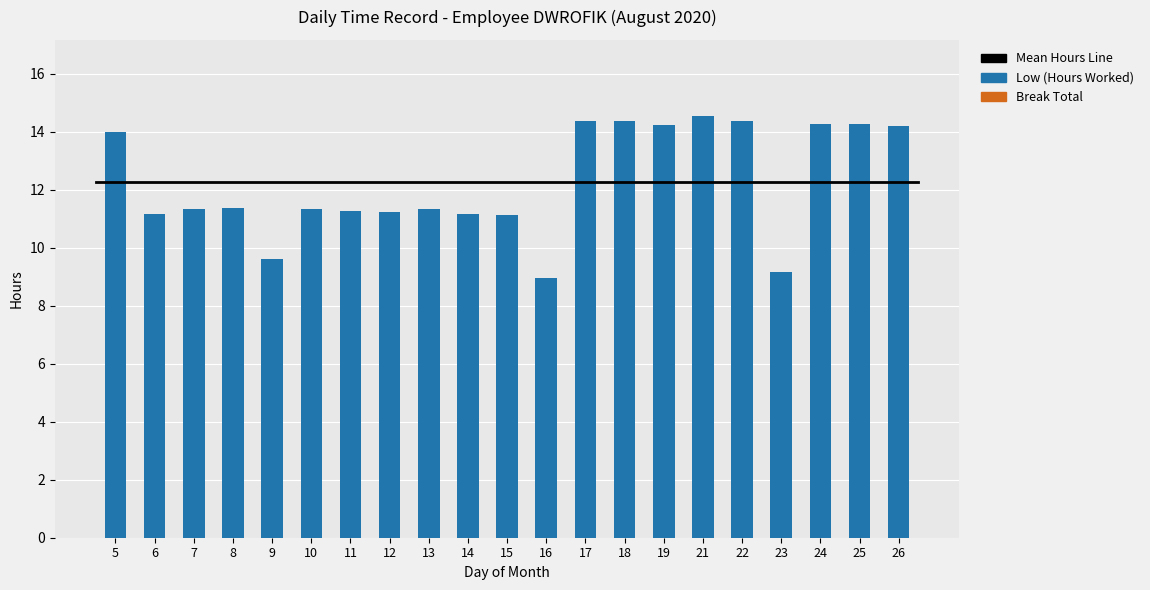

What is the difference between the second highest and second lowest values?

5.2